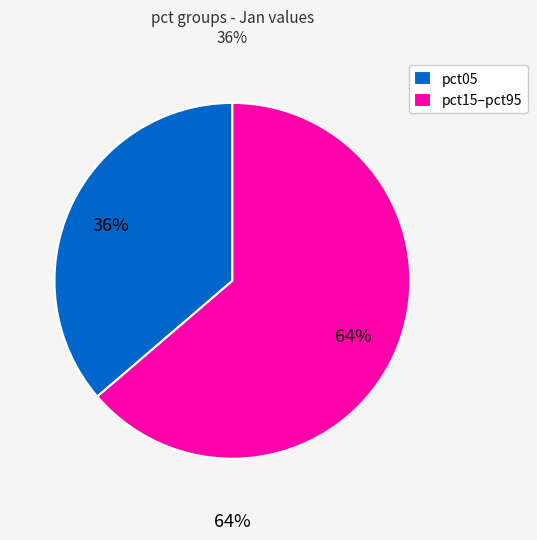

Which has a higher value, pct45 or pct25?

pct25